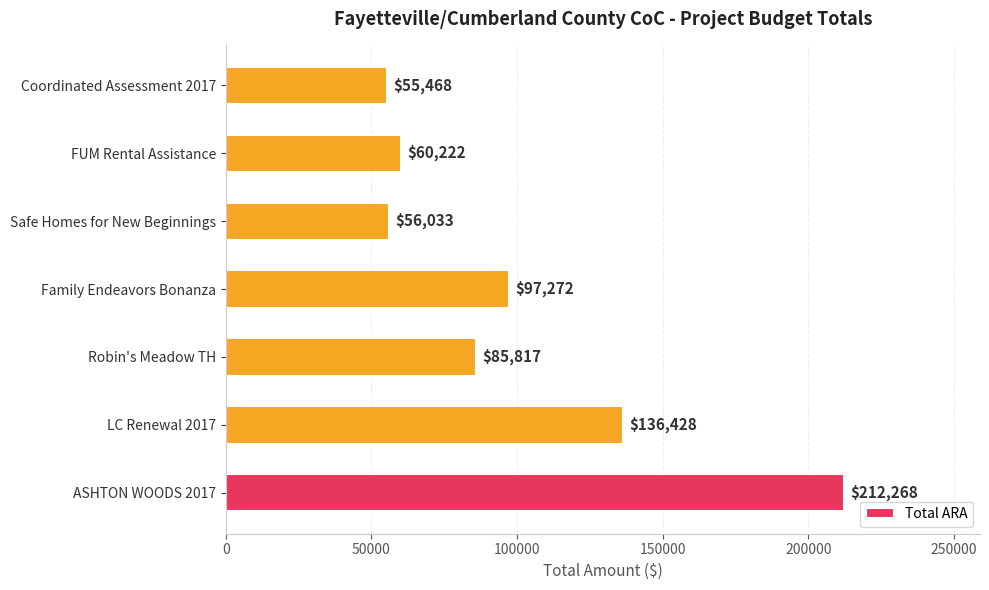

Count the number of categories in the chart.

7